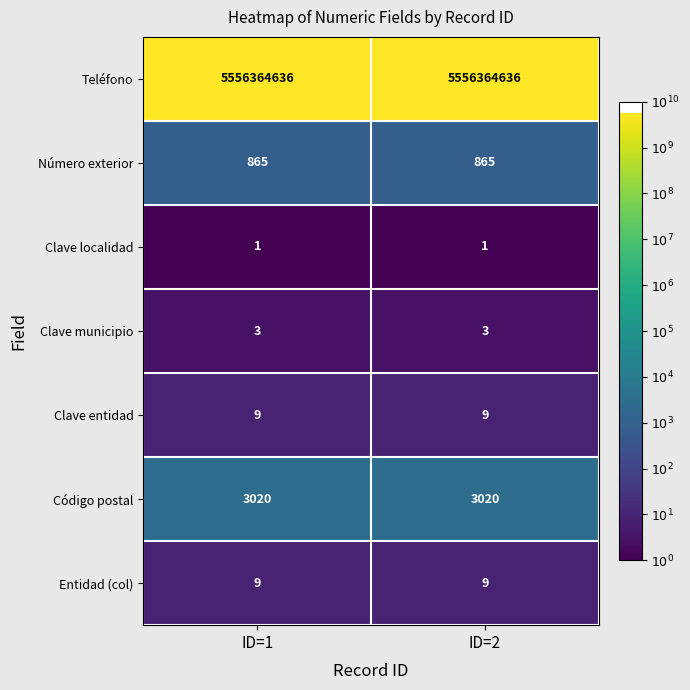

Reading left to right, transcribe all the data shown in this chart.

Teléfono: ID=1=5556364636	ID=2=5556364636
Número exterior: ID=1=865	ID=2=865
Clave localidad: ID=1=1	ID=2=1
Clave municipio: ID=1=3	ID=2=3
Clave entidad: ID=1=9	ID=2=9
Código postal: ID=1=3020	ID=2=3020
Entidad (col): ID=1=9	ID=2=9